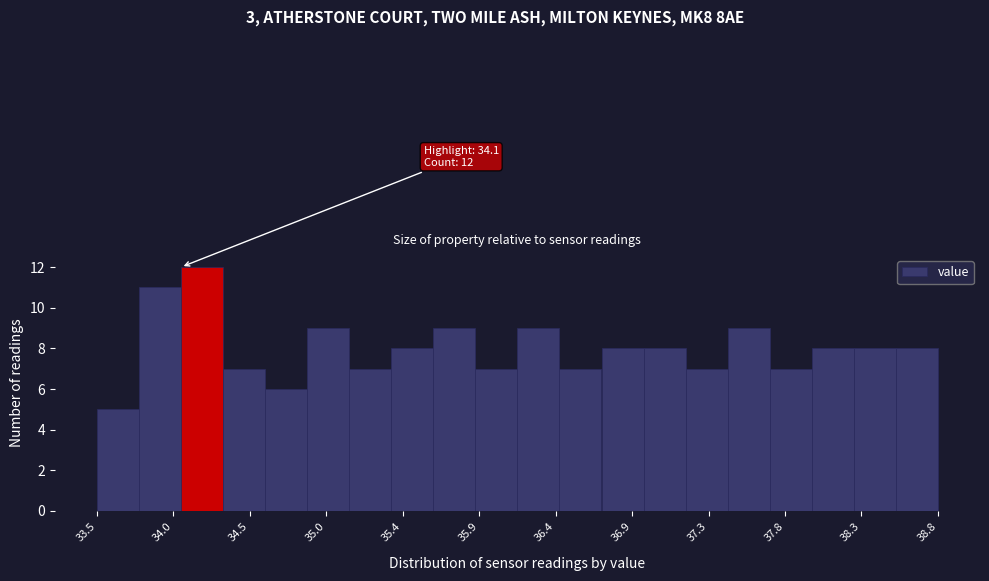

Which range on the x-axis has the tallest bar?

34.07 to 34.33